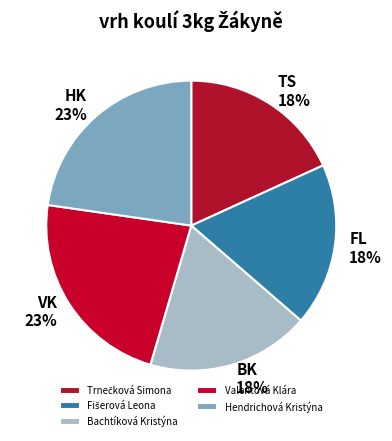

True or false: Trnečková Simona accounts for 5% of the total.

False